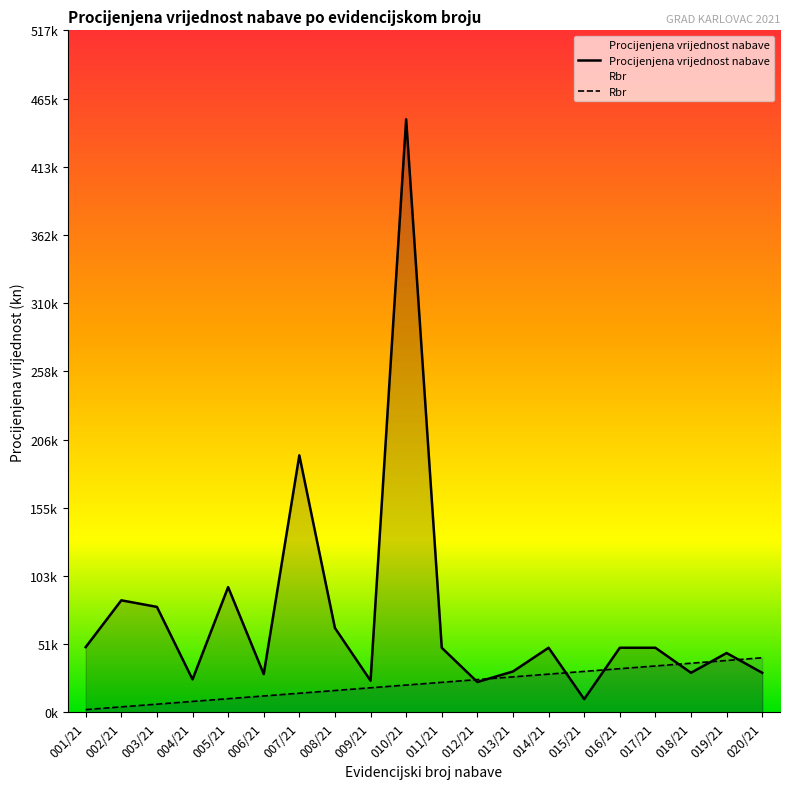

What position from the right is 011/21?

10